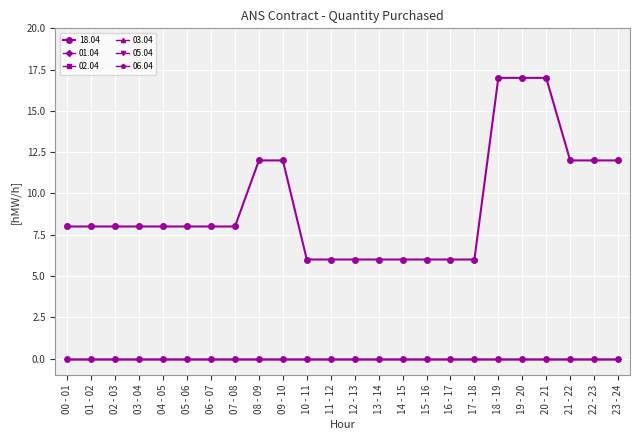

Reading left to right, extract all data points from this chart.

18.04: 8	8	8	8	8	8	8	8	12	12	6	6	6	6	6	6	6	6	17	17	17	12	12	12
01.04: 0	0	0	0	0	0	0	0	0	0	0	0	0	0	0	0	0	0	0	0	0	0	0	0
02.04: 0	0	0	0	0	0	0	0	0	0	0	0	0	0	0	0	0	0	0	0	0	0	0	0
03.04: 0	0	0	0	0	0	0	0	0	0	0	0	0	0	0	0	0	0	0	0	0	0	0	0
05.04: 0	0	0	0	0	0	0	0	0	0	0	0	0	0	0	0	0	0	0	0	0	0	0	0
06.04: 0	0	0	0	0	0	0	0	0	0	0	0	0	0	0	0	0	0	0	0	0	0	0	0